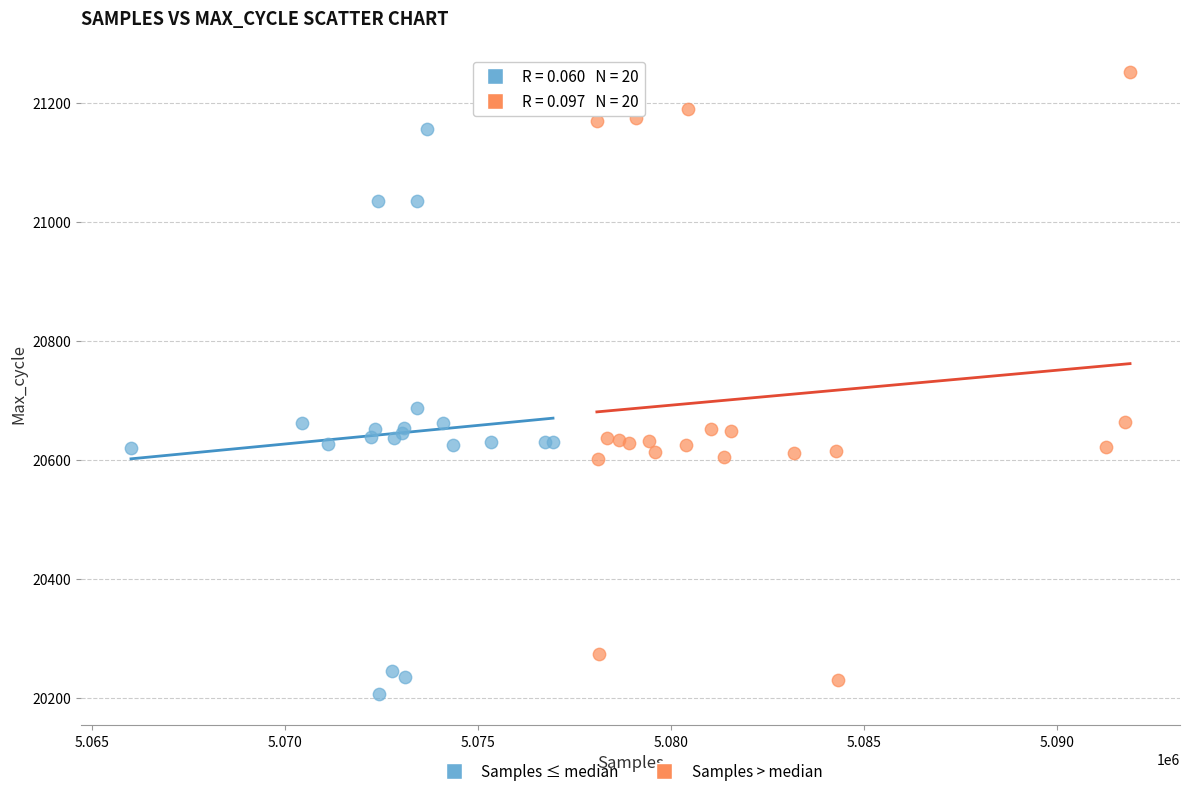

Which series contains the highest Y value?

Samples > median